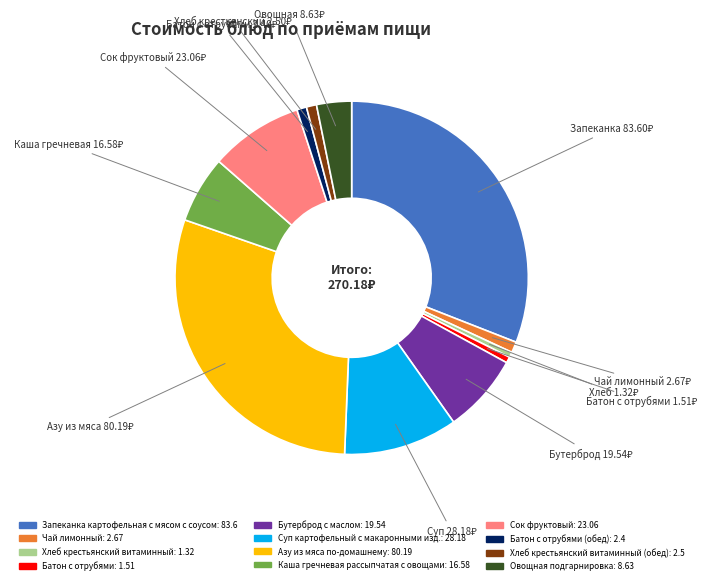

Is there a majority slice in this chart?

No